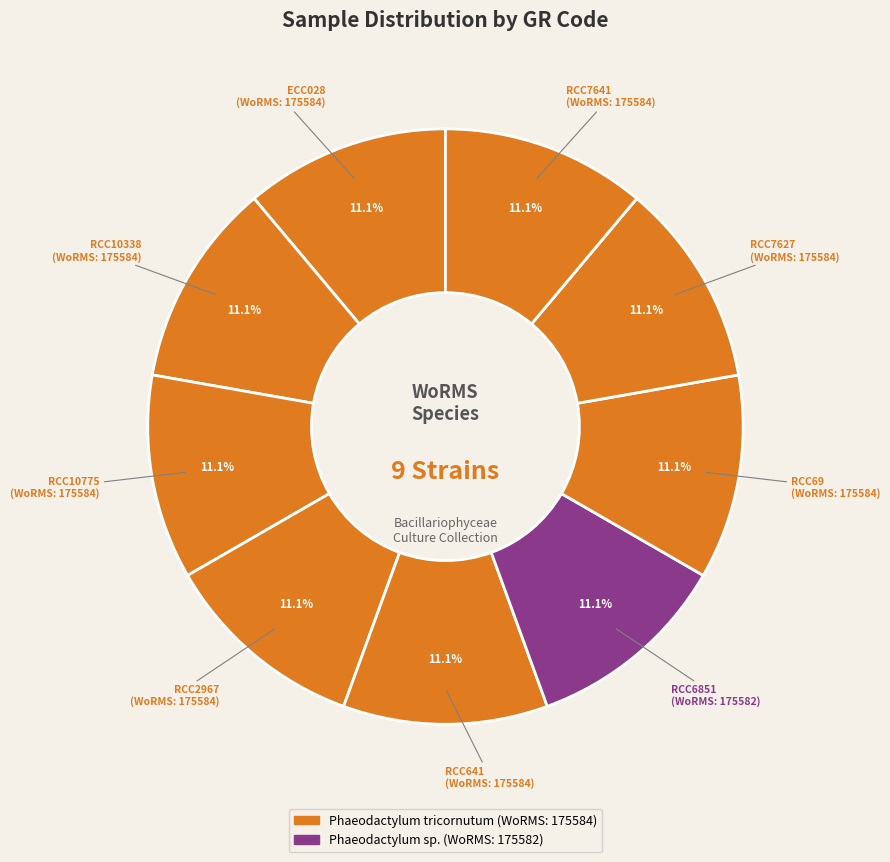

How many slices are in this pie chart?

9